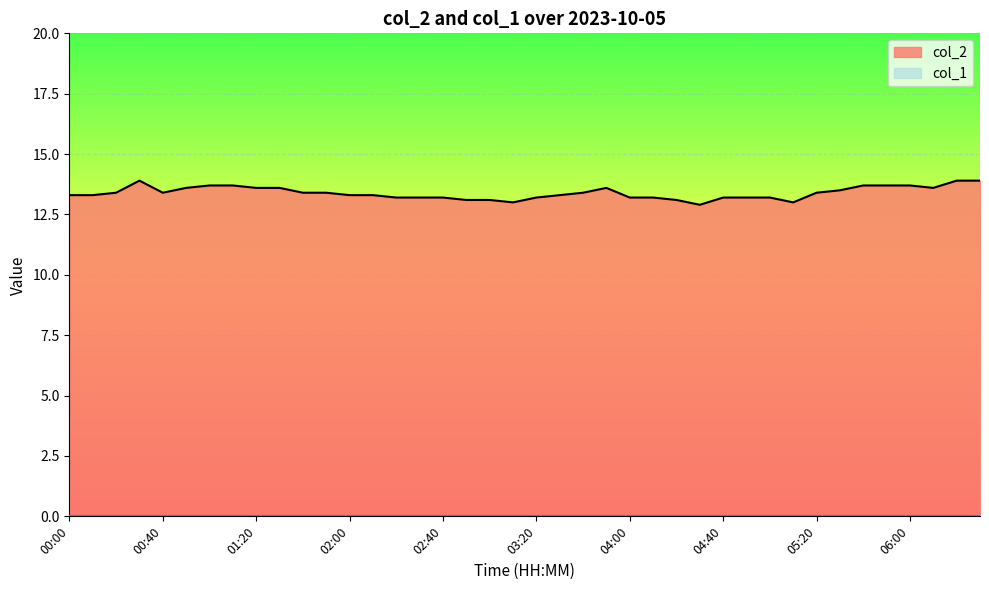

Which category has the highest value across all series?

00:30